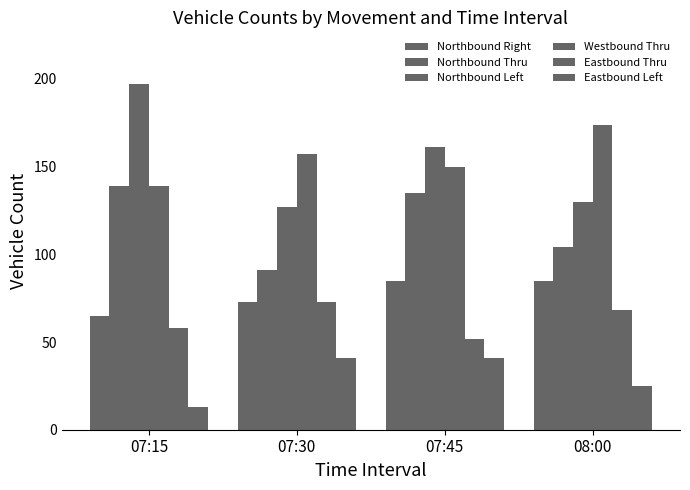

How many data points in Northbound Right are less than 85?

2